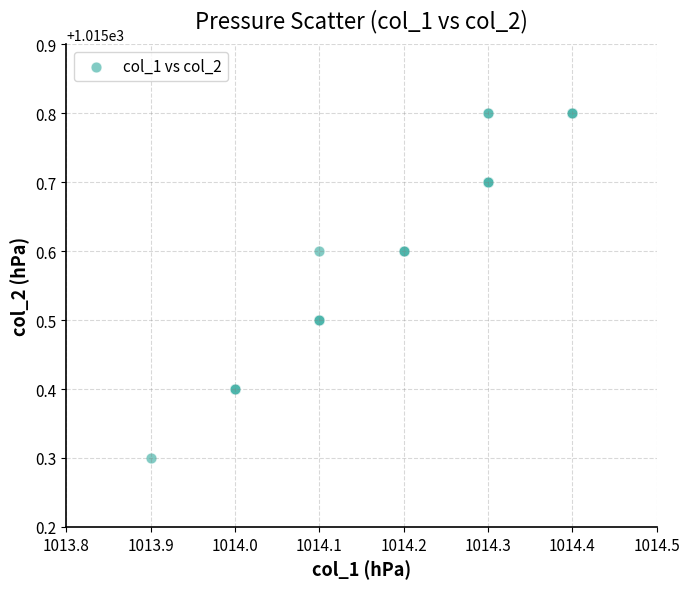

What Y value in the scatter plot is closest to 1015?

1015.3